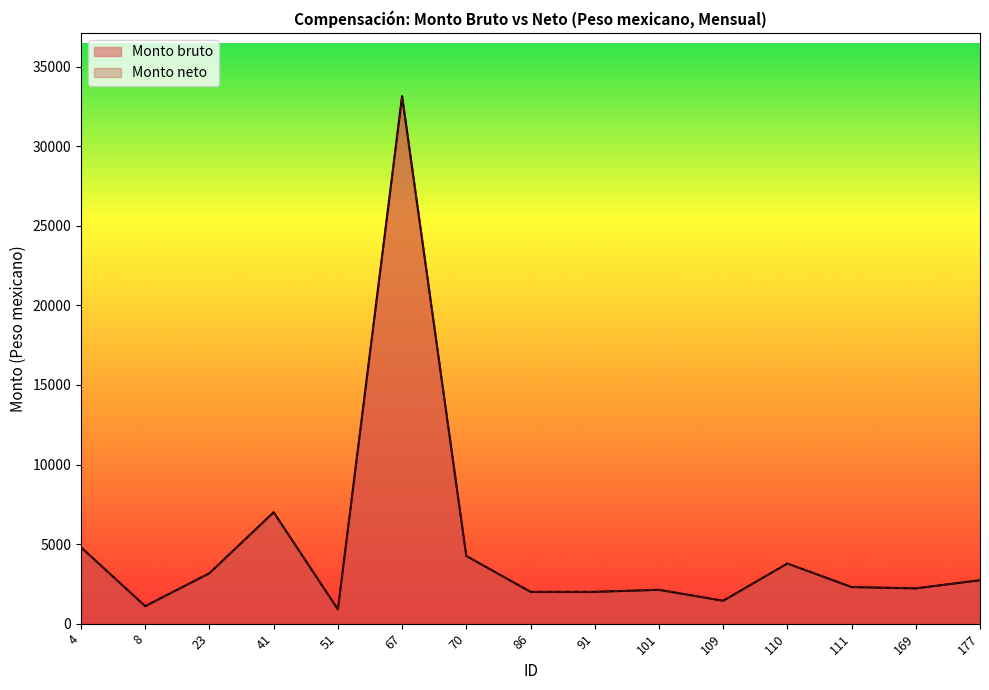

What value does the Monto bruto series have at 111?

2300.0